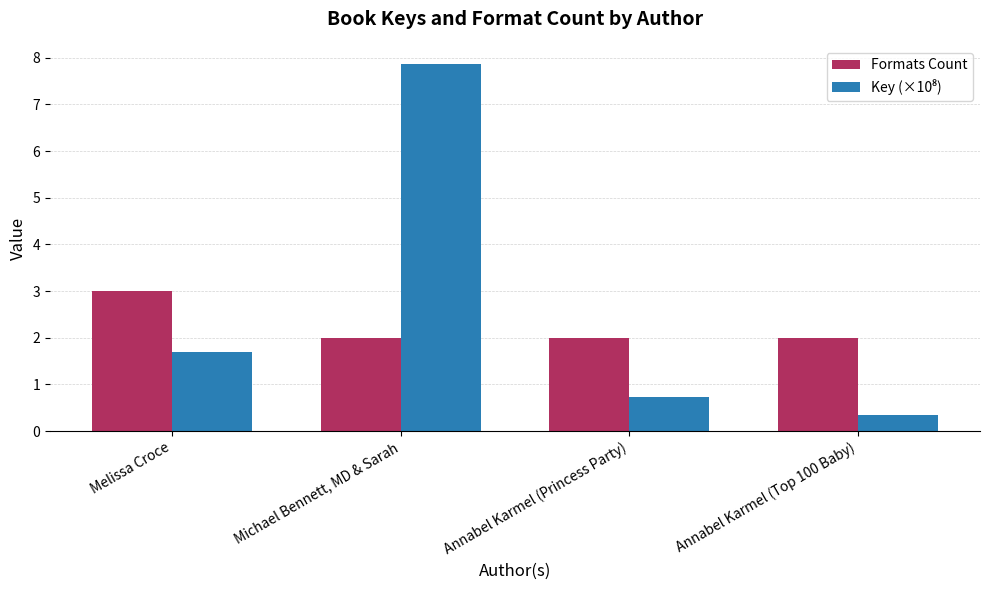

What is the difference between the highest and lowest values at Annabel Karmel (Top 100 Baby)?

1.6